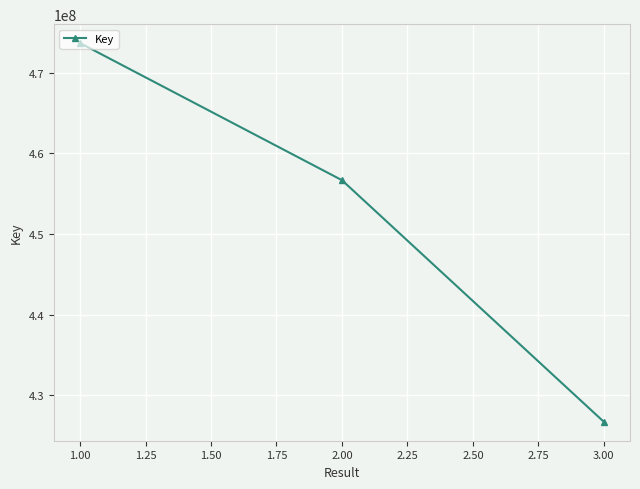

What is the change in value from 2.00 to 3.00?

-29958808